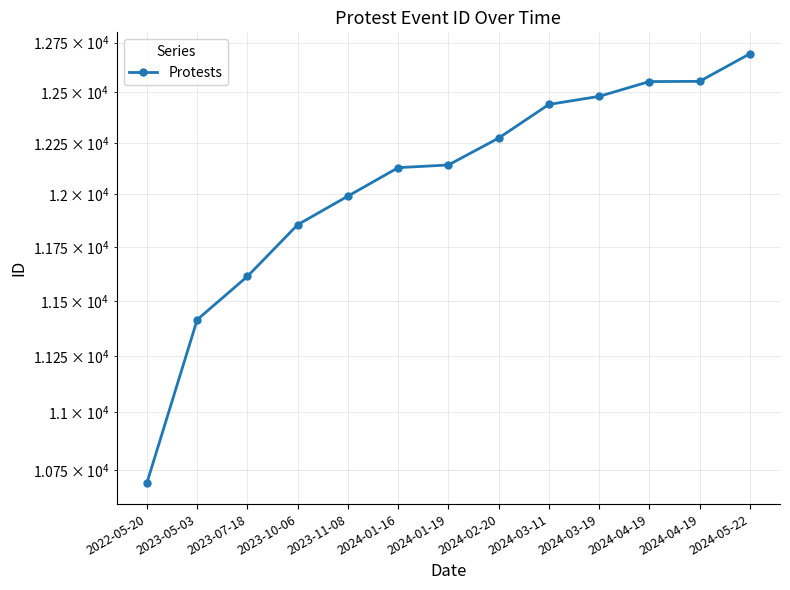

Rank the categories by value from lowest to highest.

2022-05-20, 2023-05-03, 2023-07-18, 2023-10-06, 2023-11-08, 2024-01-16, 2024-01-19, 2024-02-20, 2024-03-11, 2024-03-19, 2024-04-19, 2024-04-19, 2024-05-22